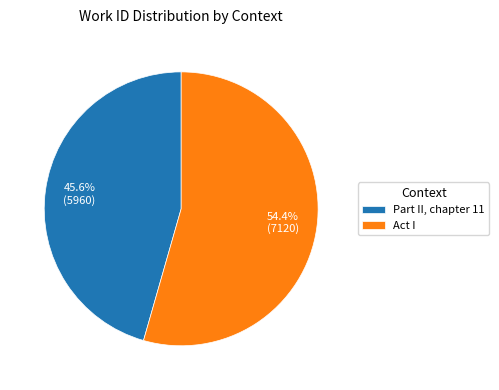

What percentage is the Act I slice, to the nearest percent?

54%